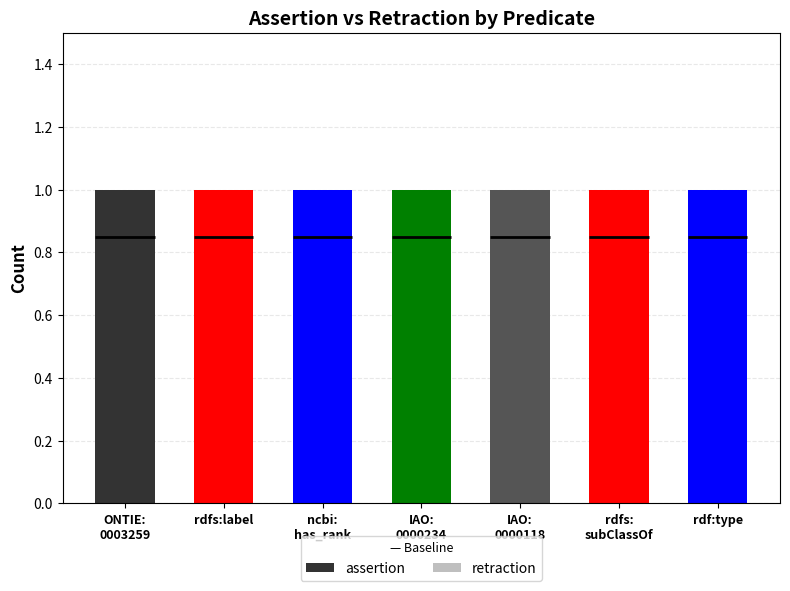

At which category is the sum across all series the highest?

ONTIE:
0003259